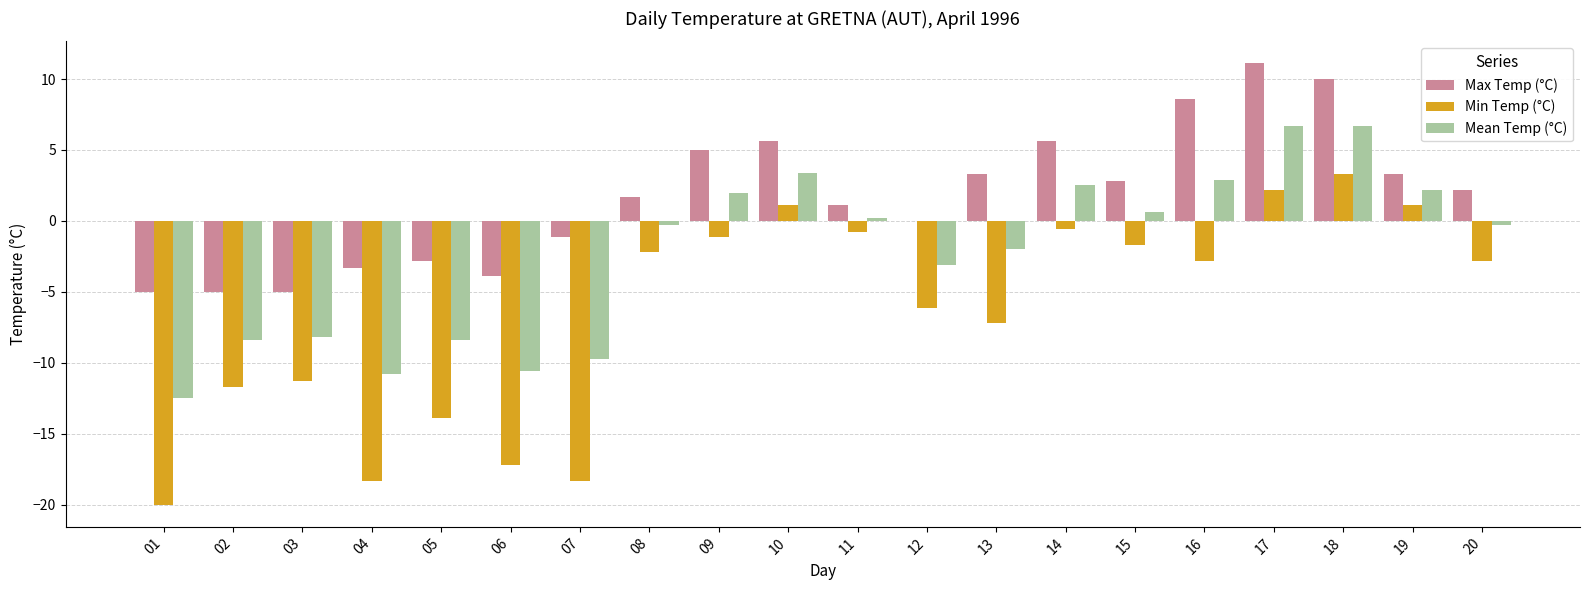

Reading left to right, what are all the values shown in this chart?

Max Temp (°C): 01=-5.0	02=-5.0	03=-5.0	04=-3.3	05=-2.8	06=-3.9	07=-1.1	08=1.7	09=5.0	10=5.6	11=1.1	12=0.0	13=3.3	14=5.6	15=2.8	16=8.6	17=11.1	18=10.0	19=3.3	20=2.2
Min Temp (°C): 01=-20.0	02=-11.7	03=-11.3	04=-18.3	05=-13.9	06=-17.2	07=-18.3	08=-2.2	09=-1.1	10=1.1	11=-0.8	12=-6.1	13=-7.2	14=-0.6	15=-1.7	16=-2.8	17=2.2	18=3.3	19=1.1	20=-2.8
Mean Temp (°C): 01=-12.5	02=-8.4	03=-8.2	04=-10.8	05=-8.4	06=-10.6	07=-9.7	08=-0.3	09=2.0	10=3.4	11=0.2	12=-3.1	13=-2.0	14=2.5	15=0.6	16=2.9	17=6.7	18=6.7	19=2.2	20=-0.3